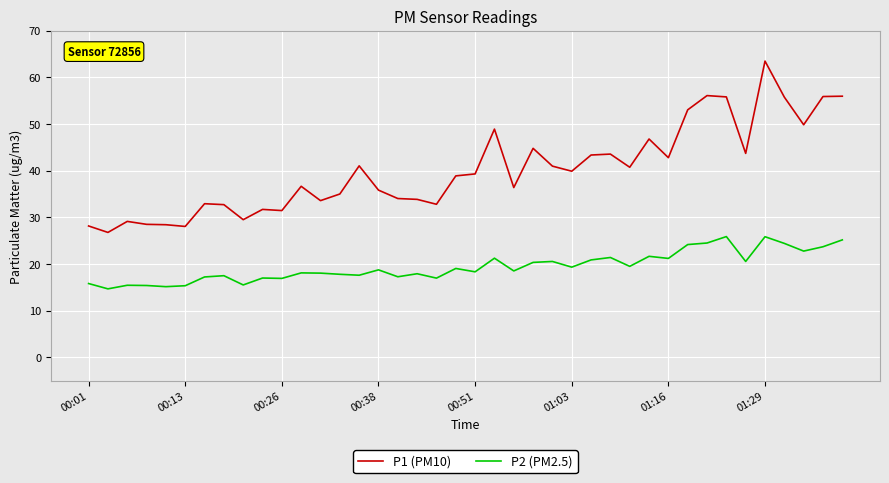

True or false: P1 (PM10) and P2 (PM2.5) cross at least once.

False